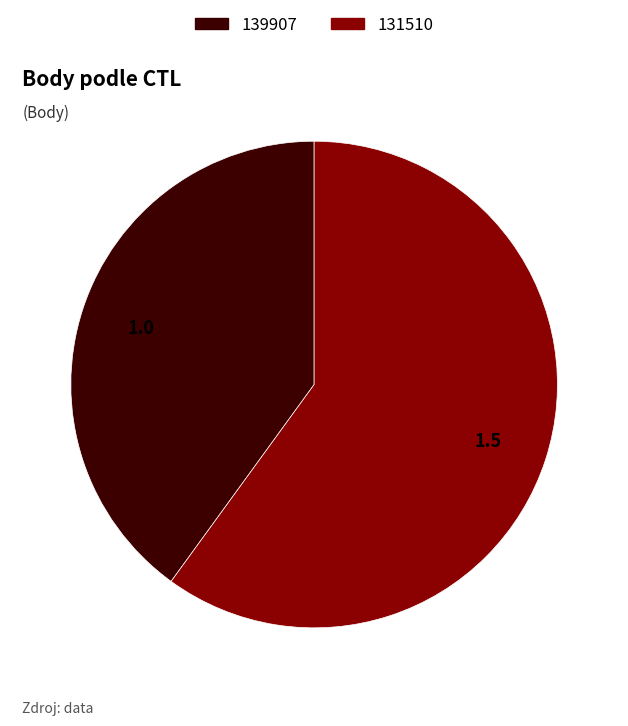

Does any single category account for the majority?

Yes